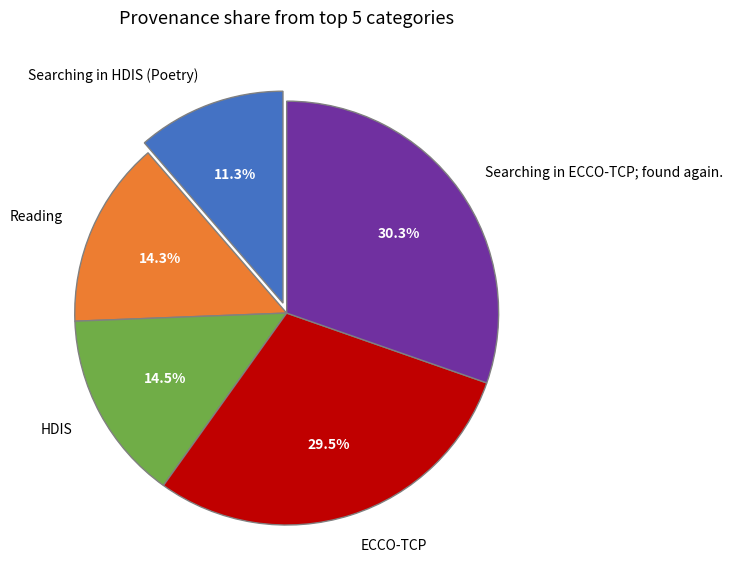

To the nearest percent, what is the difference between the Searching in HDIS (Poetry) and Reading slice percentages?

3%